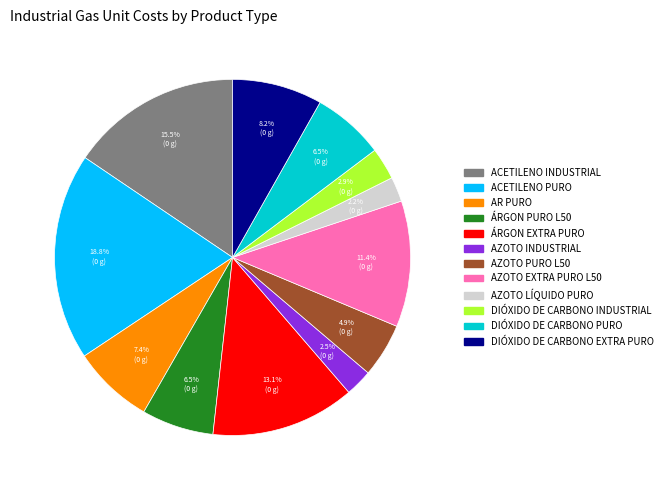

Which category has the biggest portion of the pie?

ACETILENO PURO